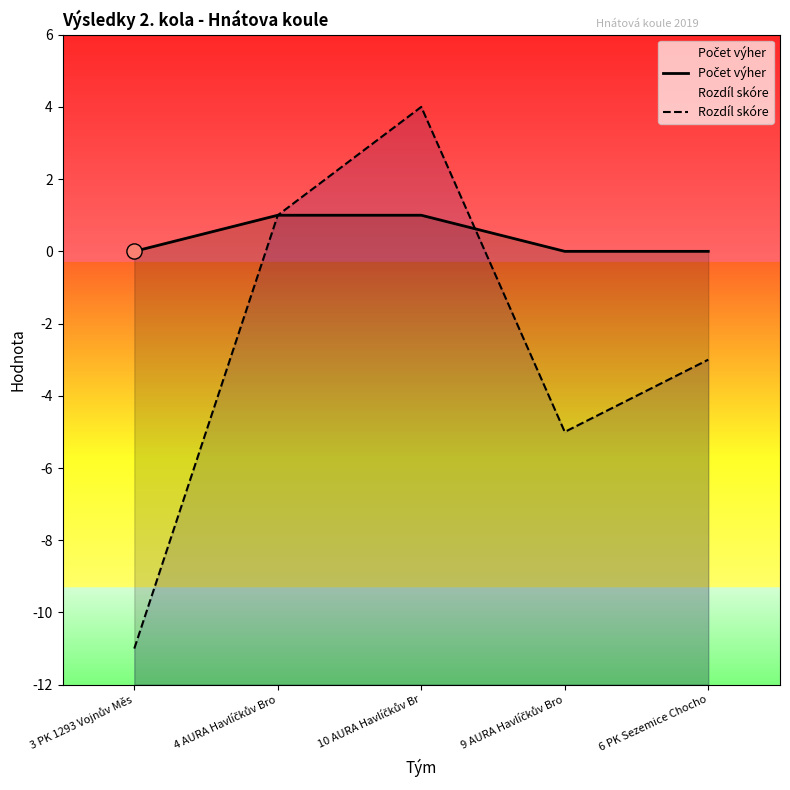

Is the value of Rozdíl skóre at 6 PK Sezemice Chocho greater than the value of Počet výher at 3 PK 1293 Vojnův Měs?

No